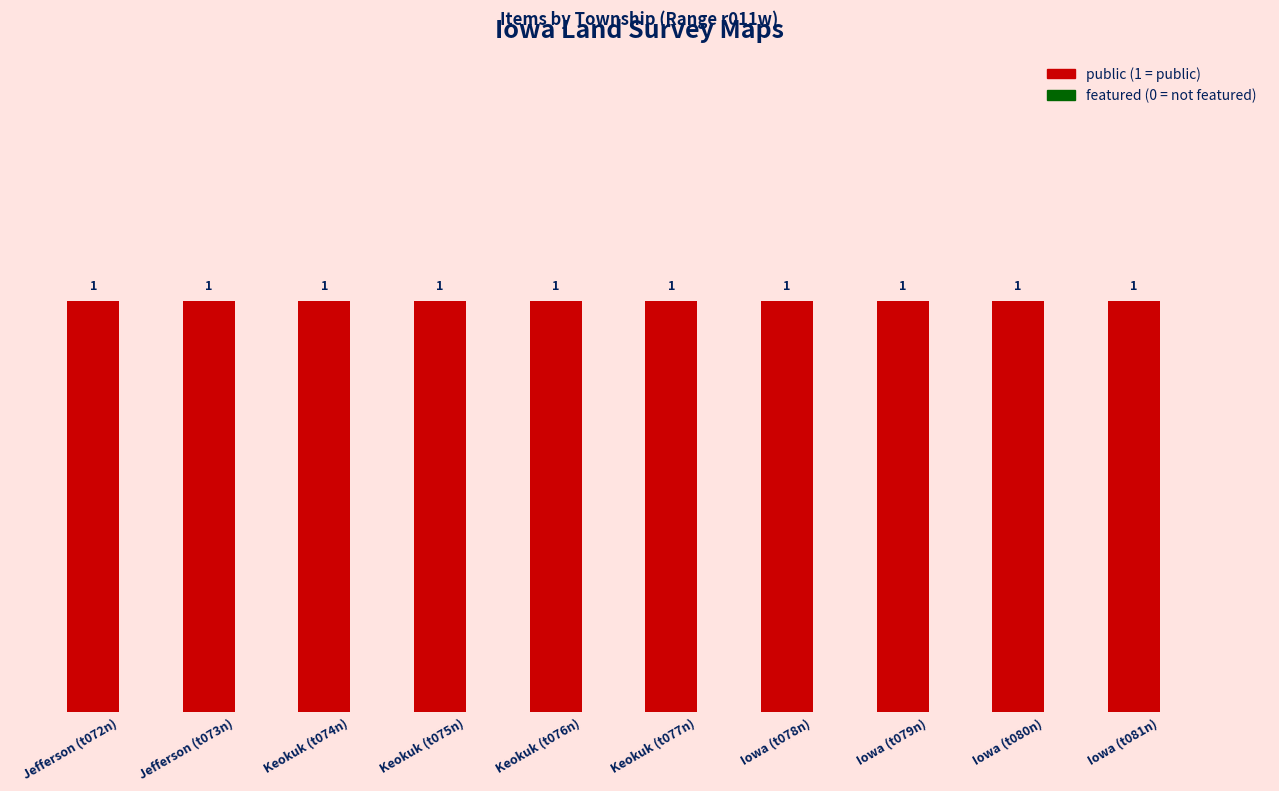

What is the maximum value shown in the chart?

1